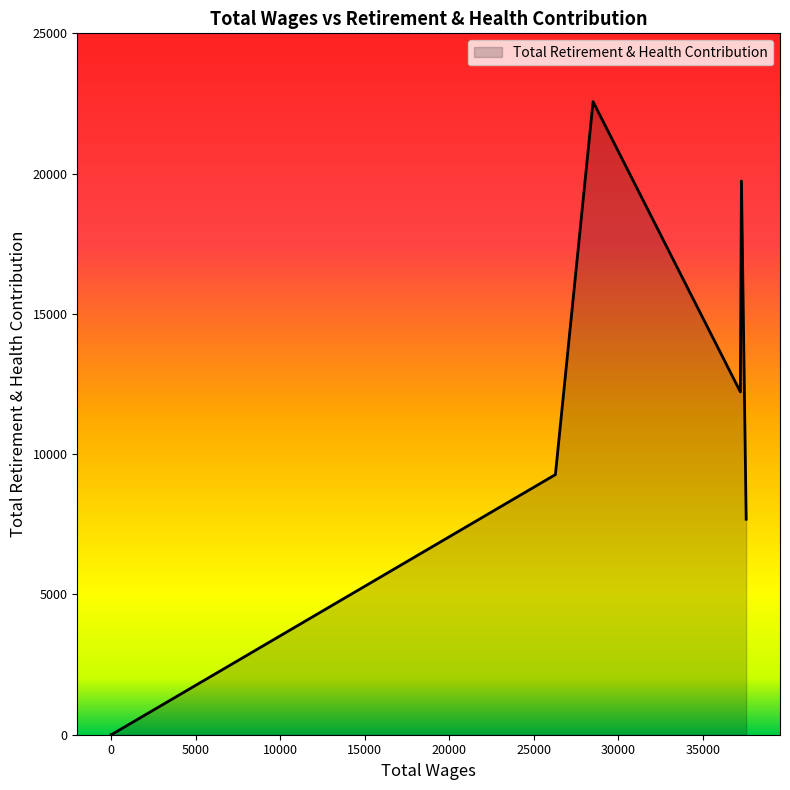

What is the average value?

10210